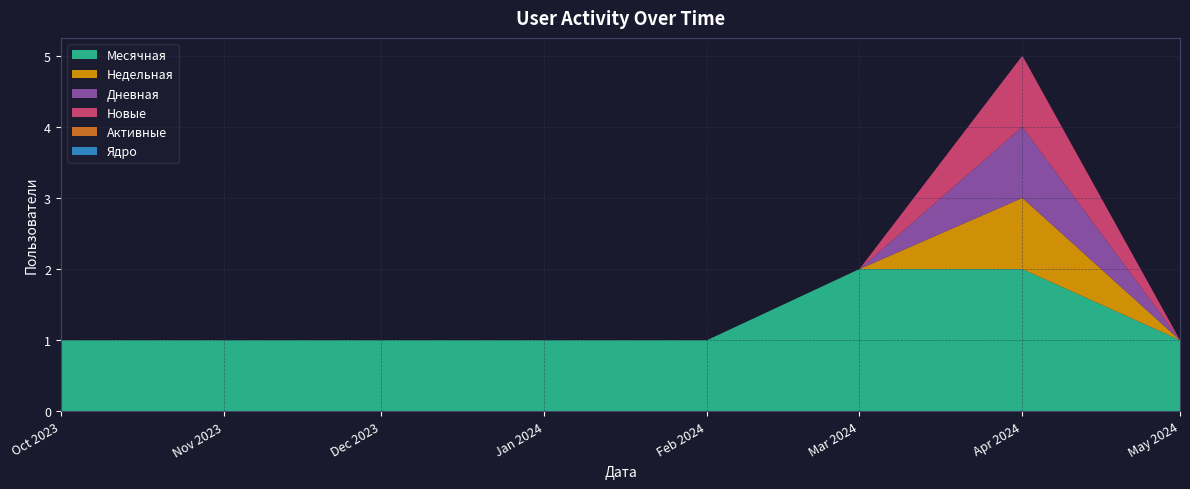

Reading left to right, extract all data points from this chart.

Месячная: 2023-10-01=1	2023-11-01=1	2023-12-01=1	2024-01-01=1	2024-02-01=1	2024-03-01=2	2024-04-01=2	2024-05-01=1
Недельная: 2023-10-01=0	2023-11-01=0	2023-12-01=0	2024-01-01=0	2024-02-01=0	2024-03-01=0	2024-04-01=1	2024-05-01=0
Дневная: 2023-10-01=0	2023-11-01=0	2023-12-01=0	2024-01-01=0	2024-02-01=0	2024-03-01=0	2024-04-01=1	2024-05-01=0
Новые: 2023-10-01=0	2023-11-01=0	2023-12-01=0	2024-01-01=0	2024-02-01=0	2024-03-01=0	2024-04-01=1	2024-05-01=0
Активные: 2023-10-01=0	2023-11-01=0	2023-12-01=0	2024-01-01=0	2024-02-01=0	2024-03-01=0	2024-04-01=0	2024-05-01=0
Ядро: 2023-10-01=0	2023-11-01=0	2023-12-01=0	2024-01-01=0	2024-02-01=0	2024-03-01=0	2024-04-01=0	2024-05-01=0